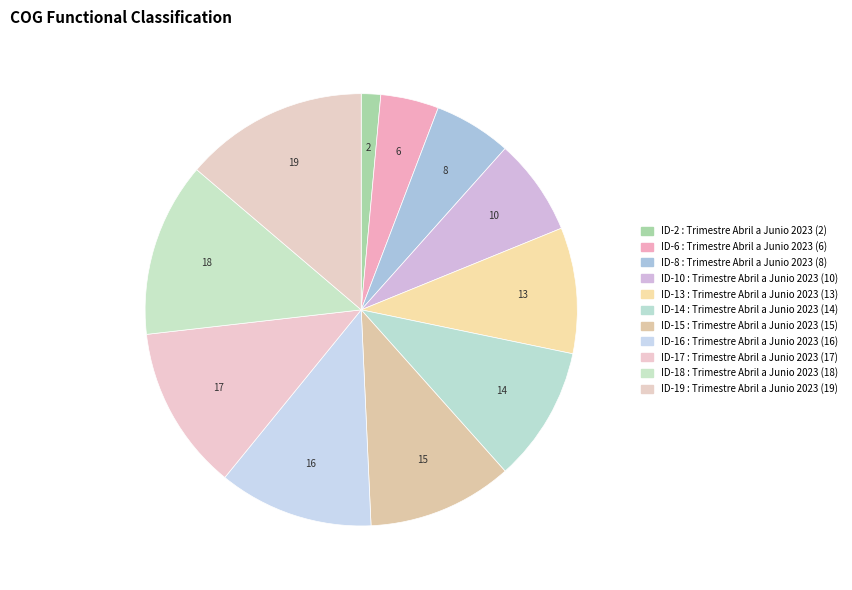

What is the ratio of the value at ID-6 to the value at ID-16?

0.4